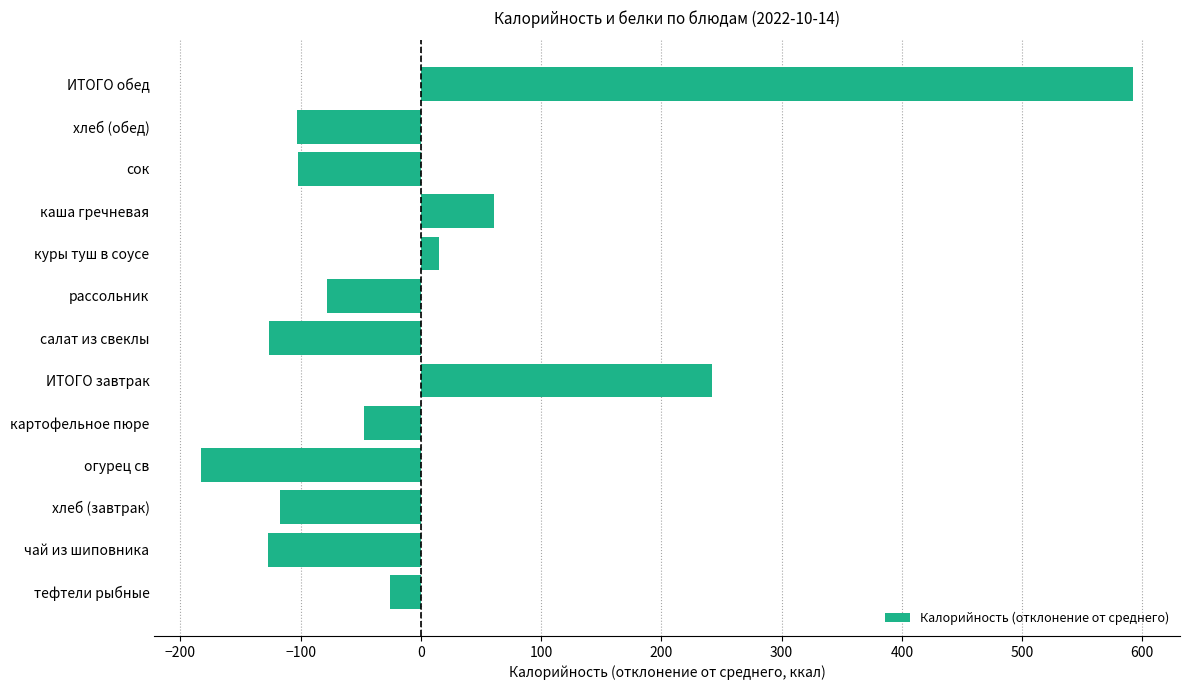

Is it true that the value at хлеб (завтрак) is -200.8?

False